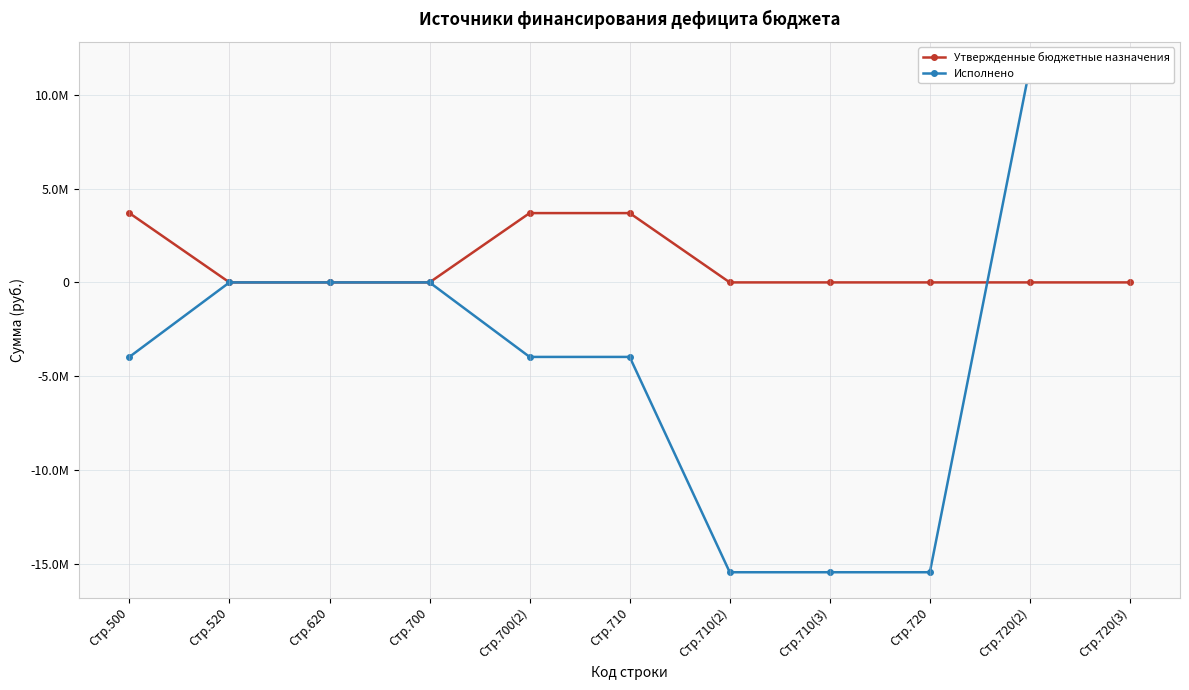

Is this an area chart (filled region under the line)?

No